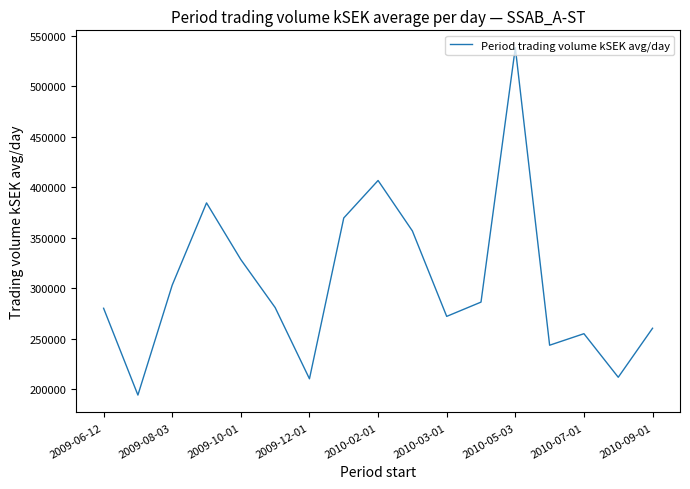

What is the average value?

304665.4